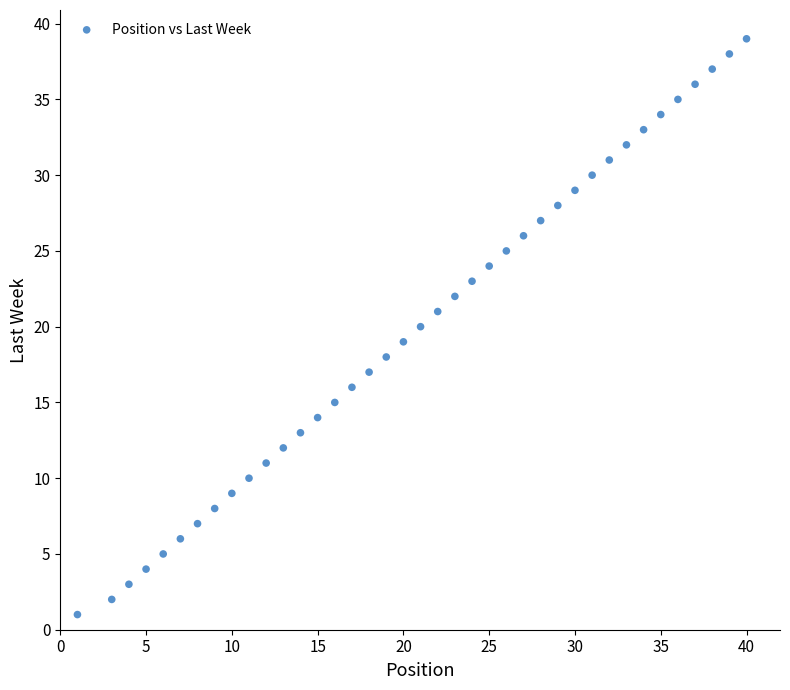

What is the range of X values (max minus min)?

39